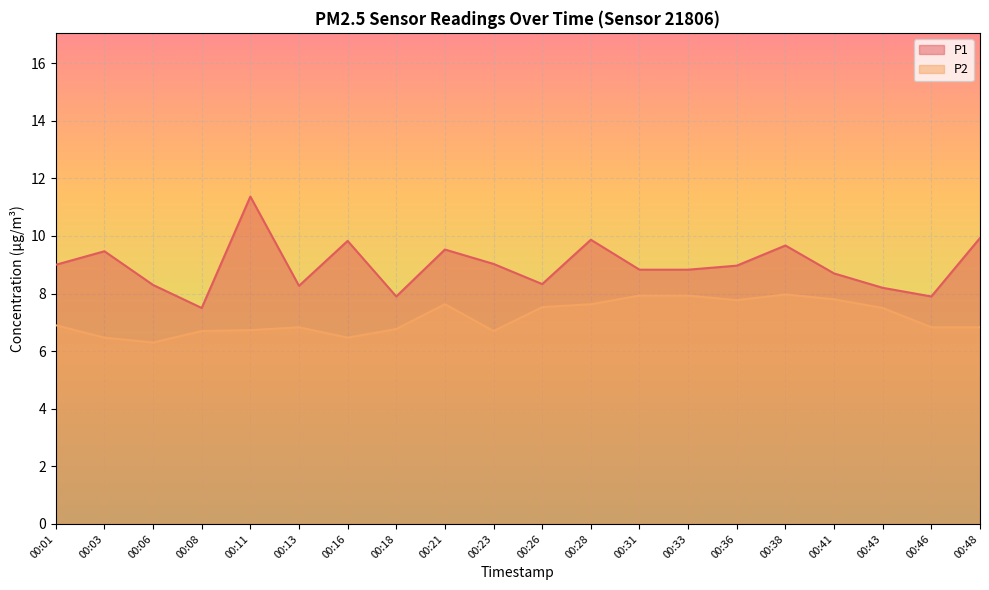

What is the highest value of the P2 series?

8.0